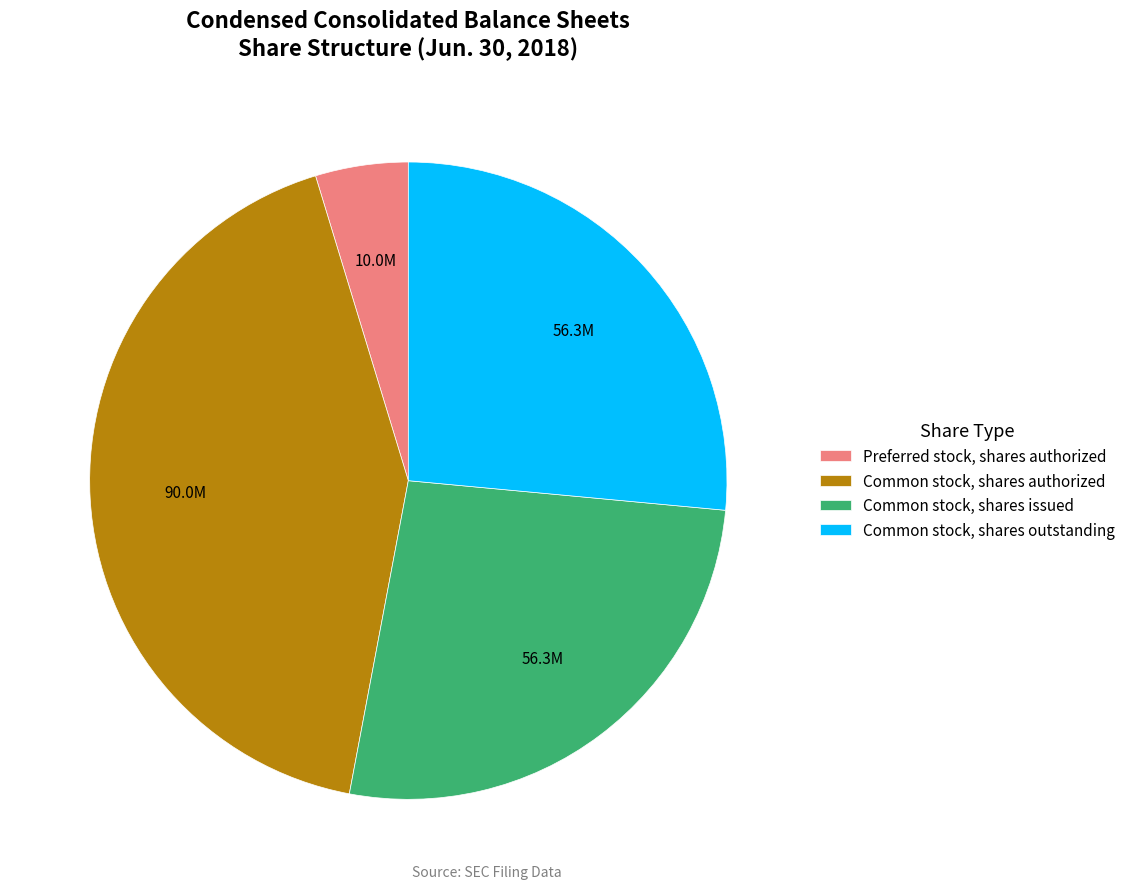

Count the number of slices in the pie.

4